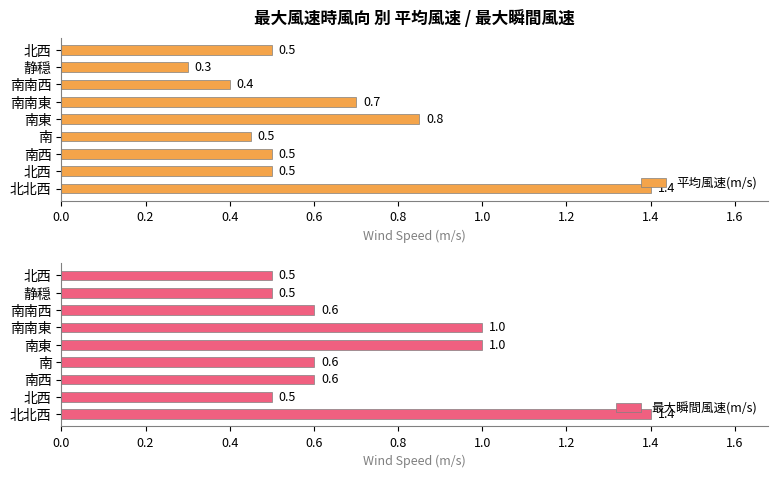

What position from the right is 0.6?

6